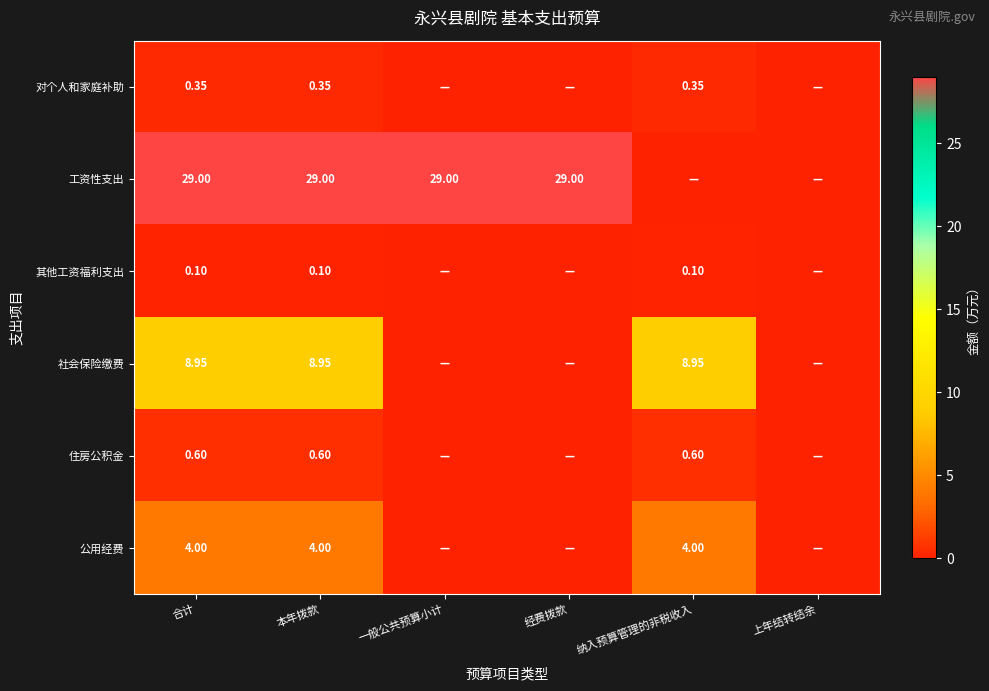

Is the value of 其他工资福利支出 at 合计 greater than the value of 住房公积金 at 合计?

No